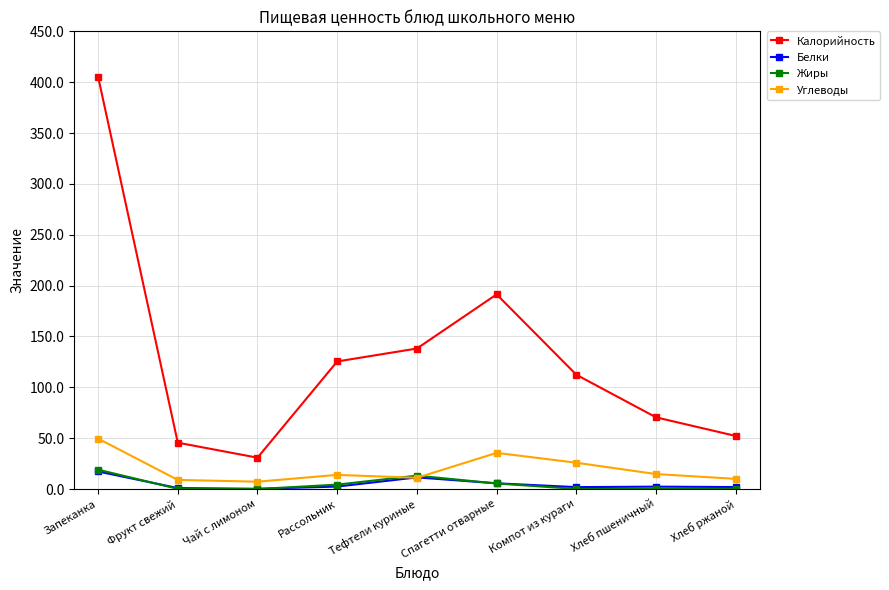

Does the chart display data point markers on the line(s)?

Yes